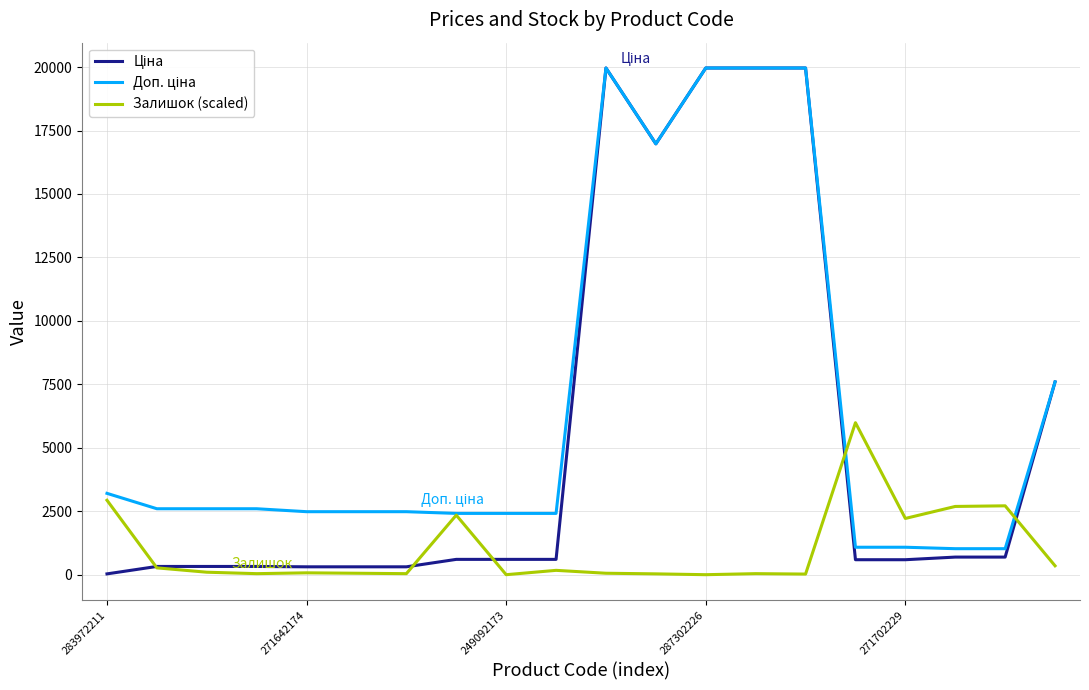

What is the maximum value shown in the chart?

19964.2